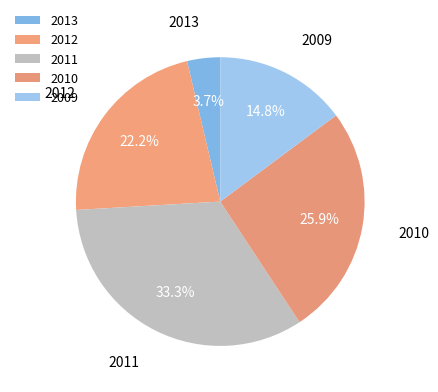

Count the number of slices in the pie.

5